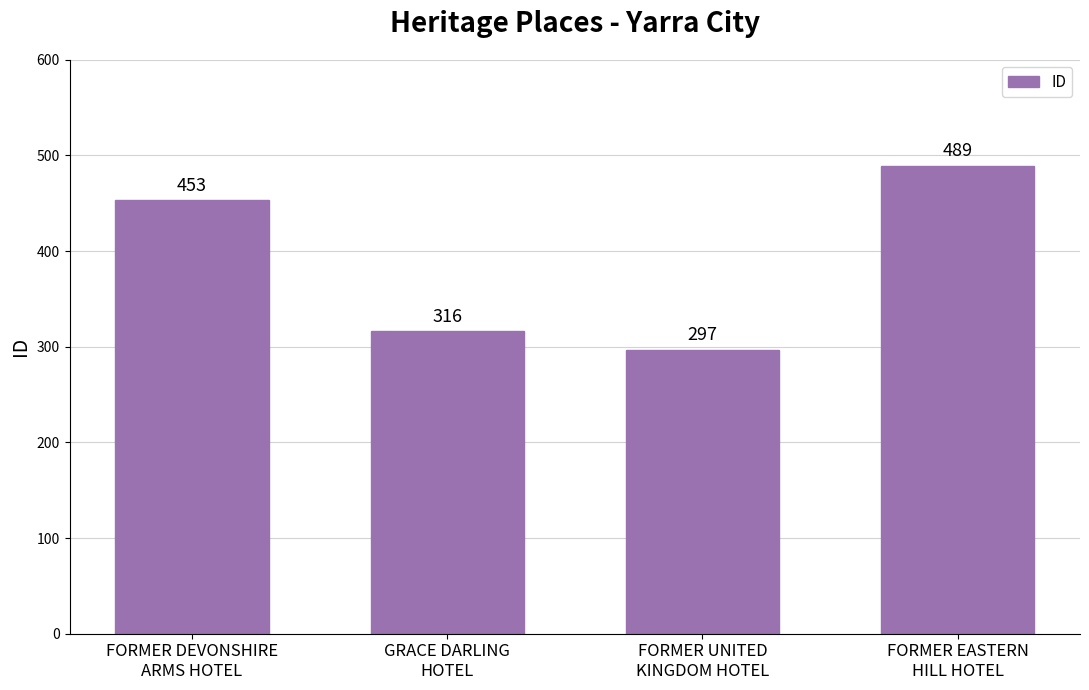

Are the bars horizontal?

No